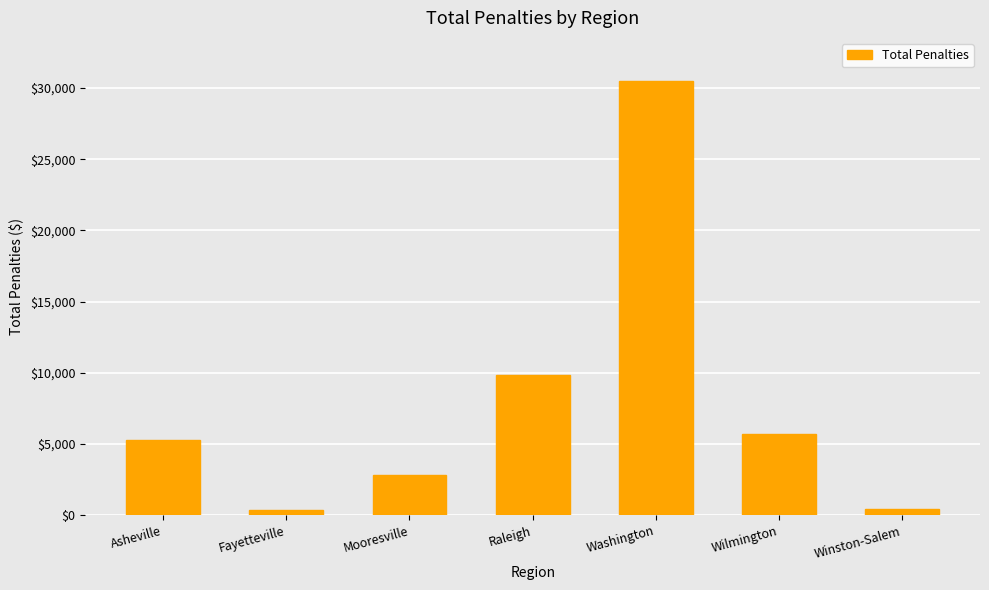

Is it true that the value at Wilmington is 5696.2?

True